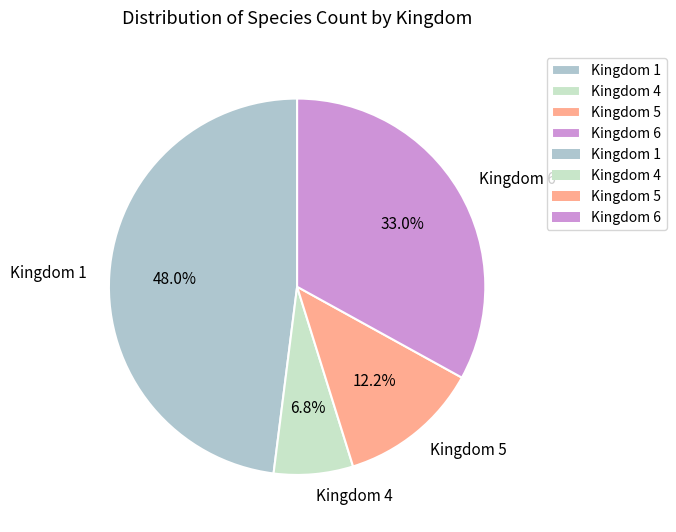

What is the total percentage of Kingdom 4 and Kingdom 5?

19.0%